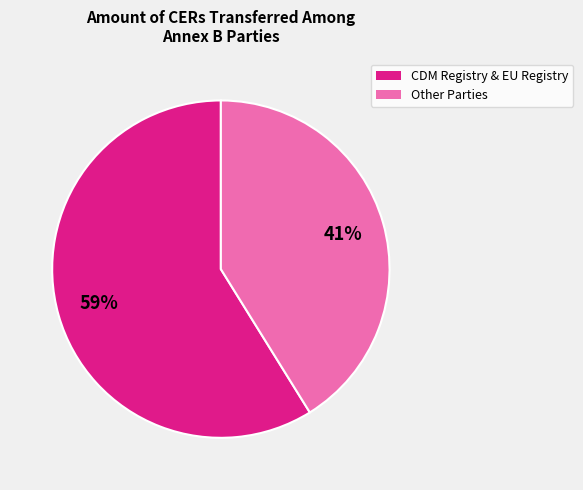

To the nearest percent, what is the average slice percentage?

50%